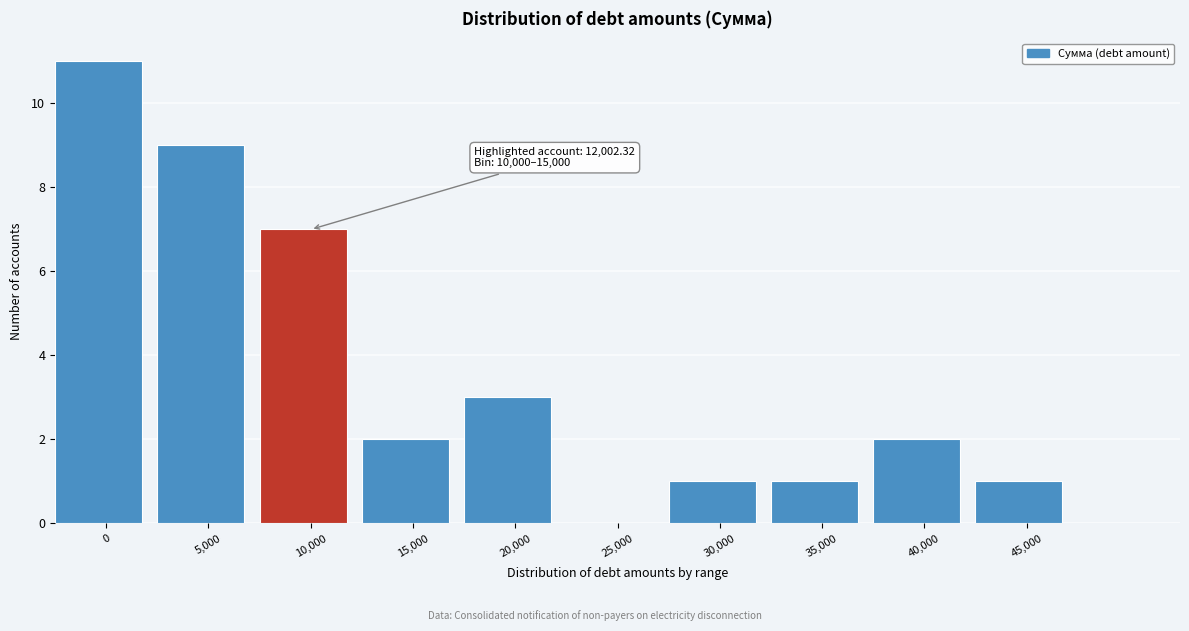

Reading right to left, what are all the values shown in this chart?

45,000=1	40,000=2	35,000=1	30,000=1	25,000=0	20,000=3	15,000=2	10,000=7	5,000=9	0=11